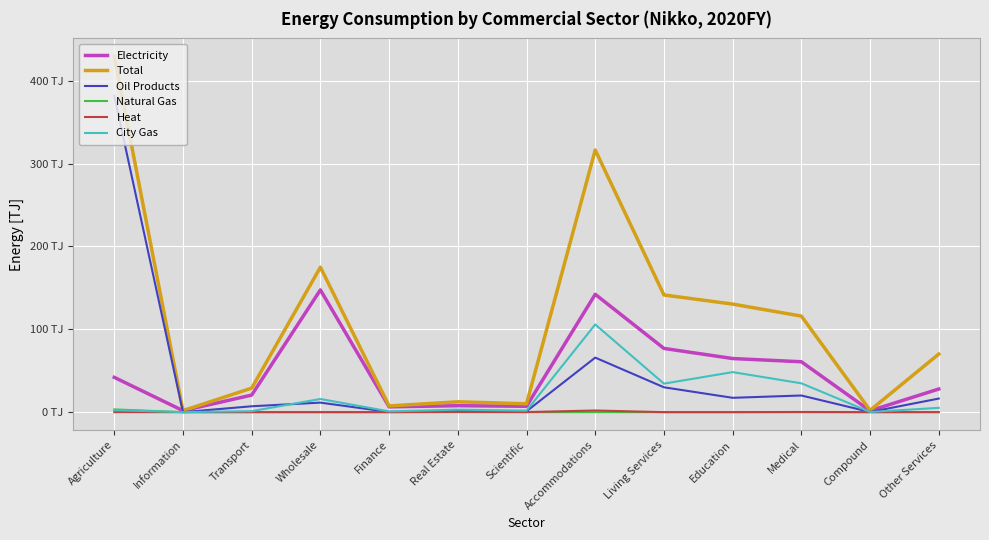

Is this an area chart (filled region under the line)?

No